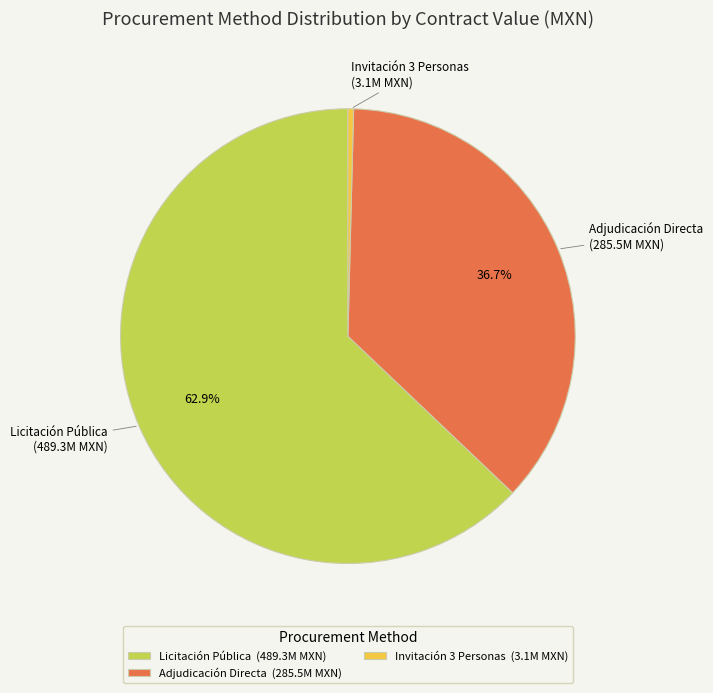

Does Licitación Pública represent more than half of the total?

Yes